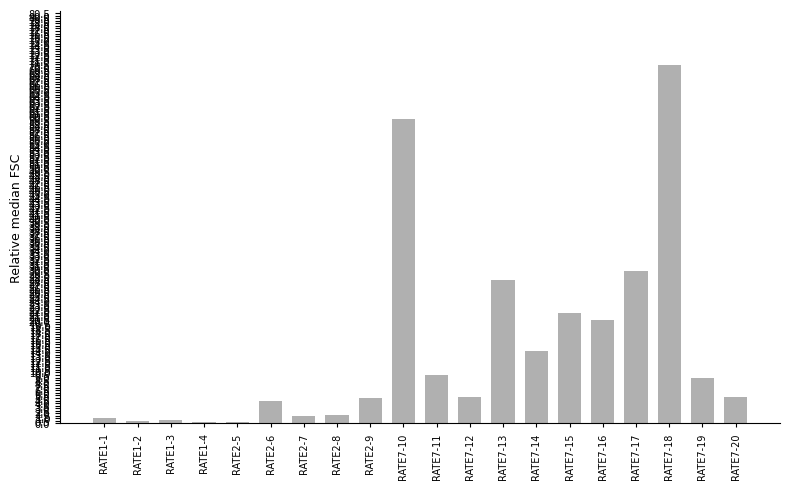

What is the greatest value displayed?

70.3